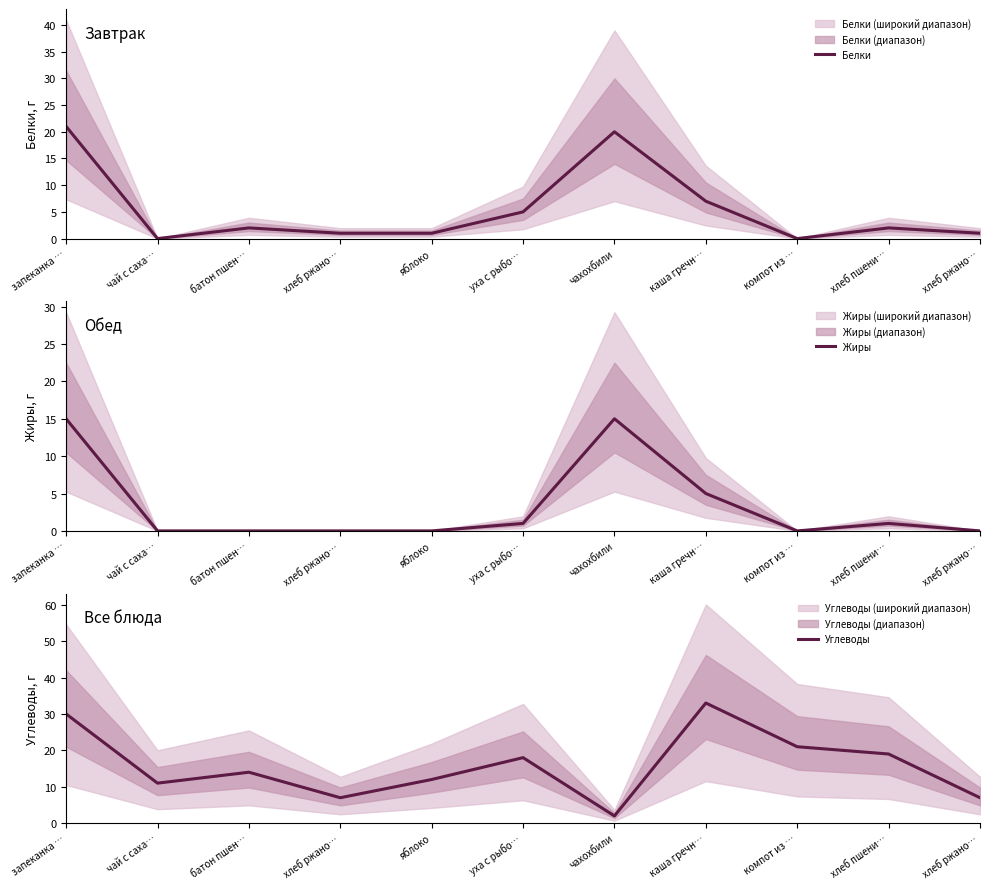

What is the label of the 9th point from the right?

батон пшен…